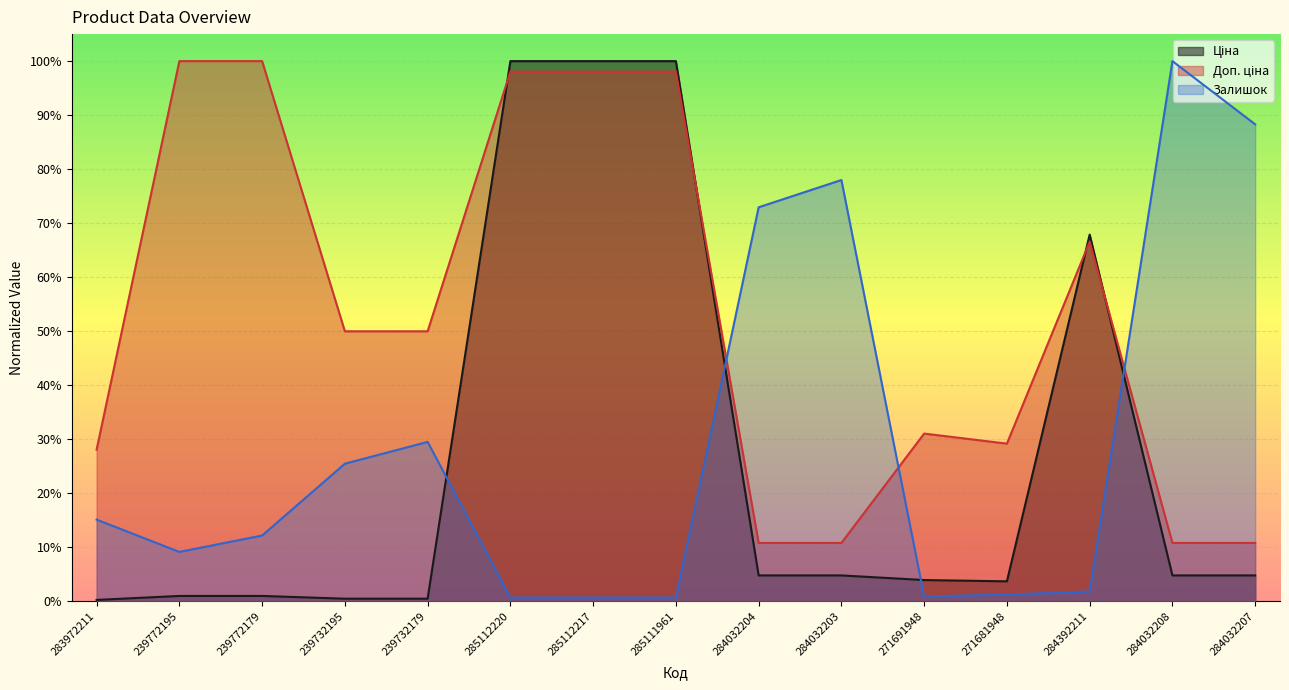

What is the sum of the Ціна values at 283972211 and 284032208?

0.1